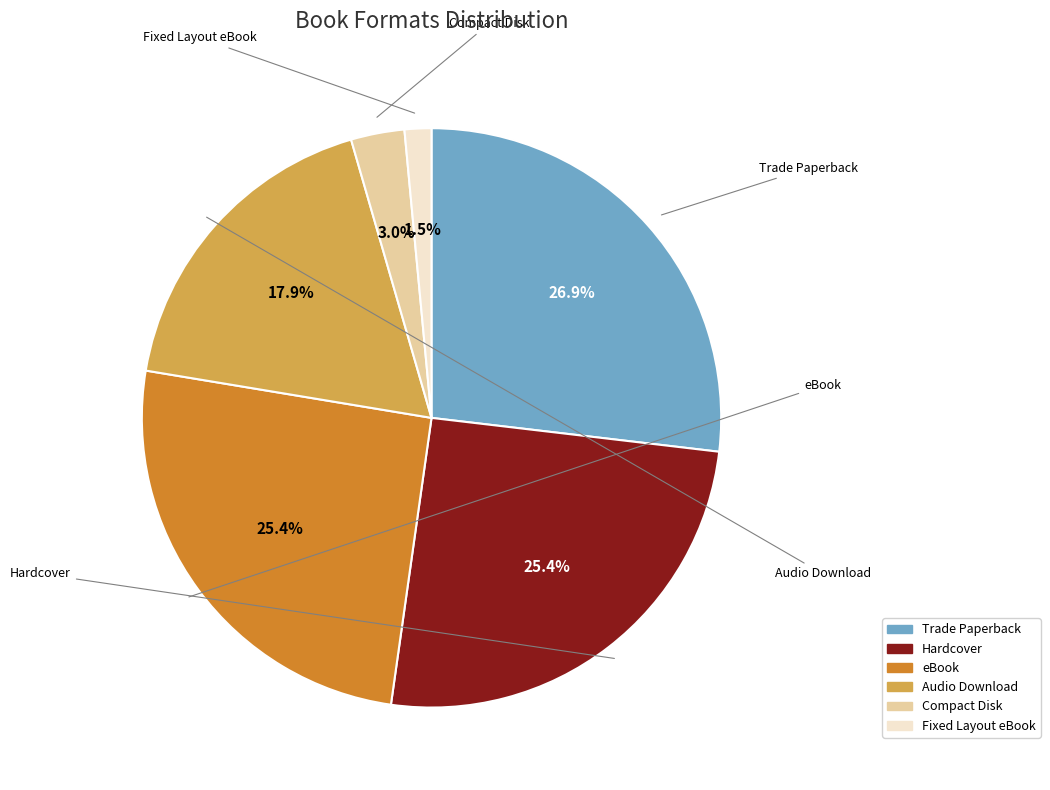

Does any single category account for the majority?

No